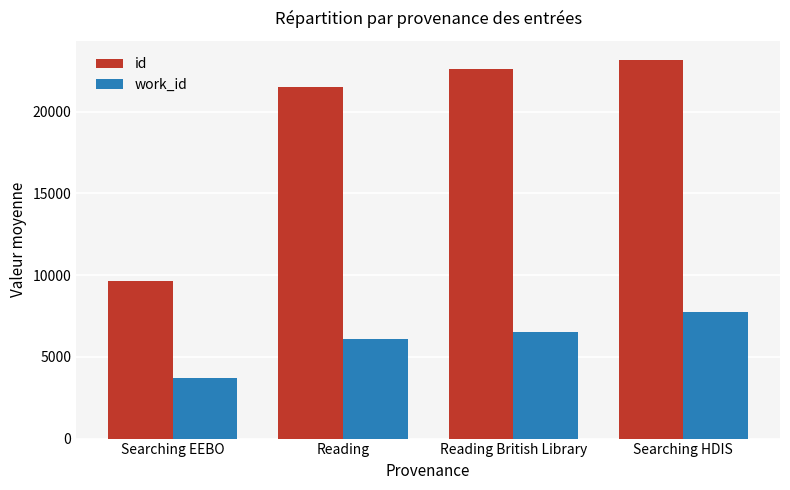

At which category is the sum across all series the highest?

Searching HDIS